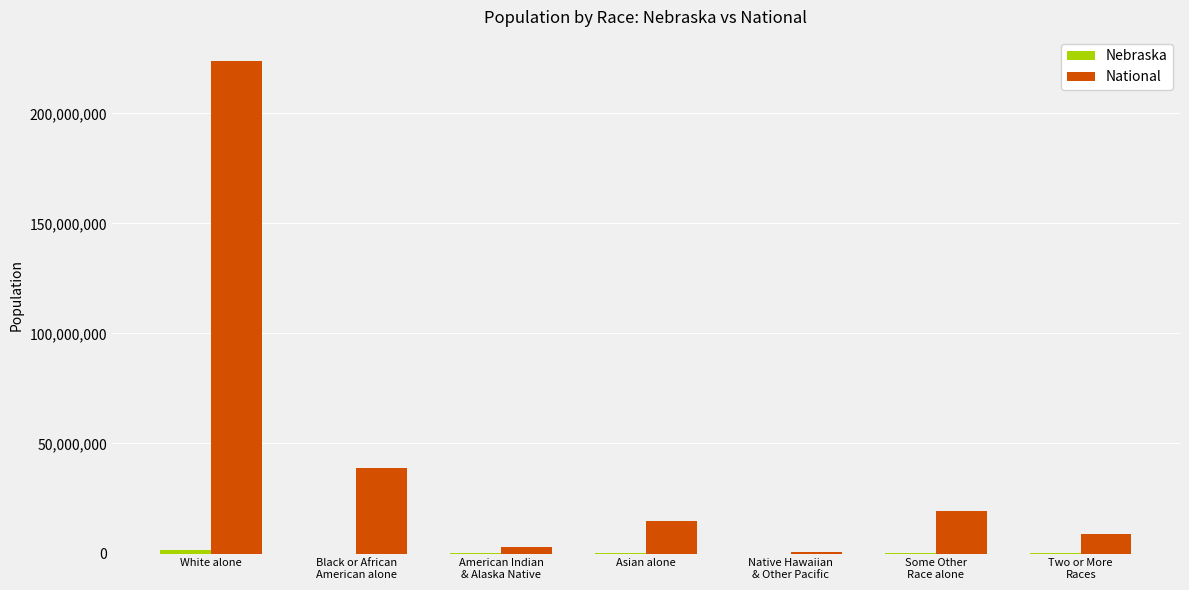

Which category has the highest value in the National series?

White alone